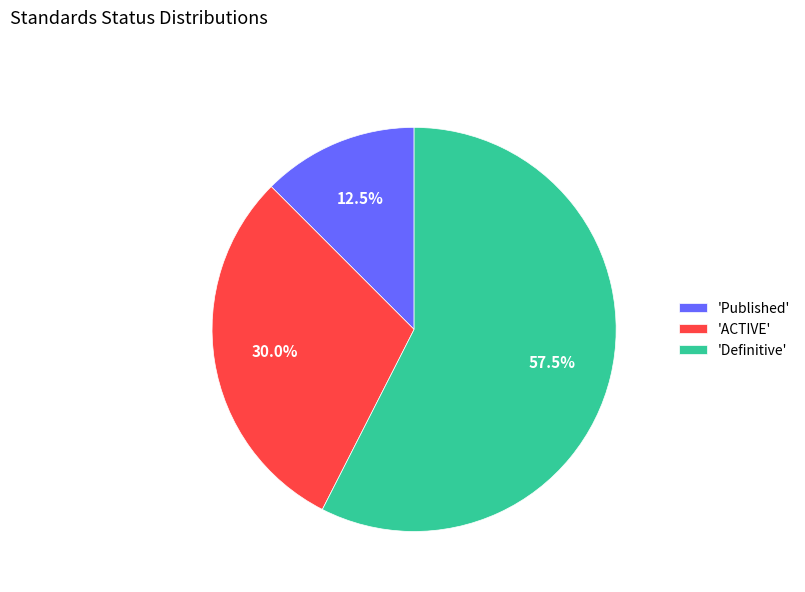

Rank the categories by value from highest to lowest.

'Definitive', 'ACTIVE', 'Published'